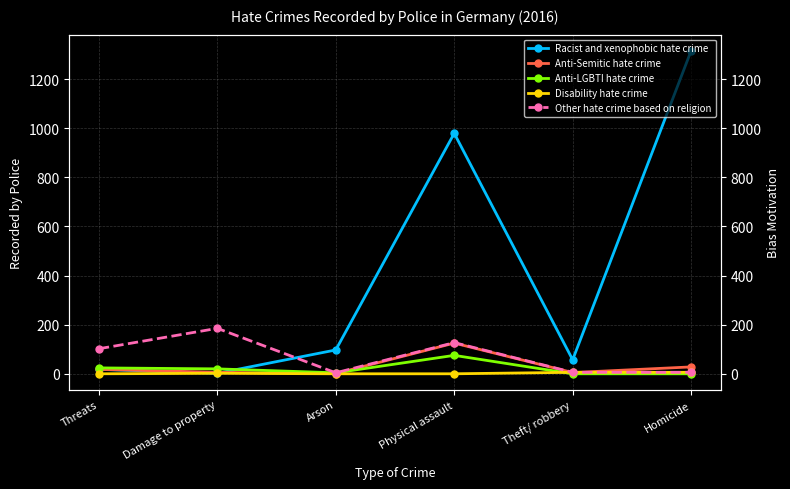

What is the maximum value for Racist and xenophobic hate crime?

1315